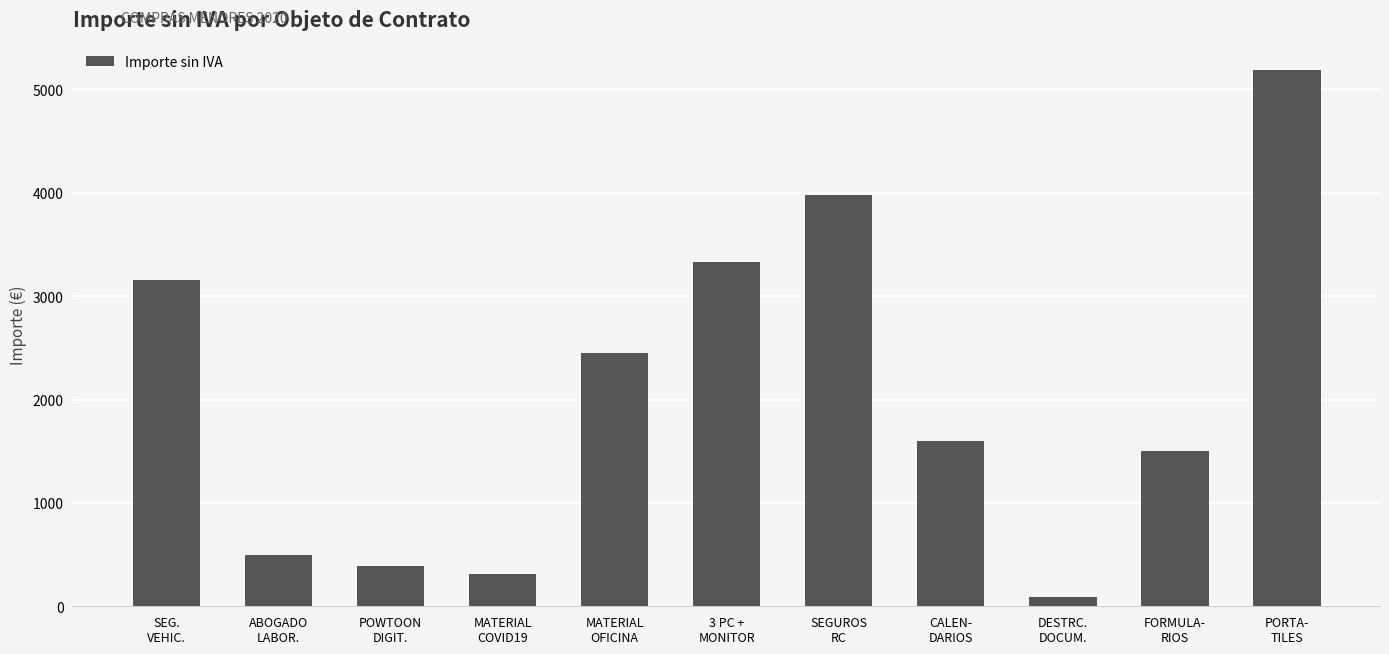

How many bars are there in total?

11